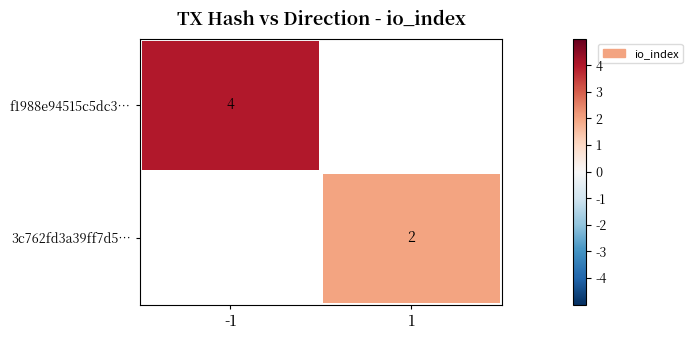

The f1988e94515c5dc3… series shows 4 at -1. True or false?

True